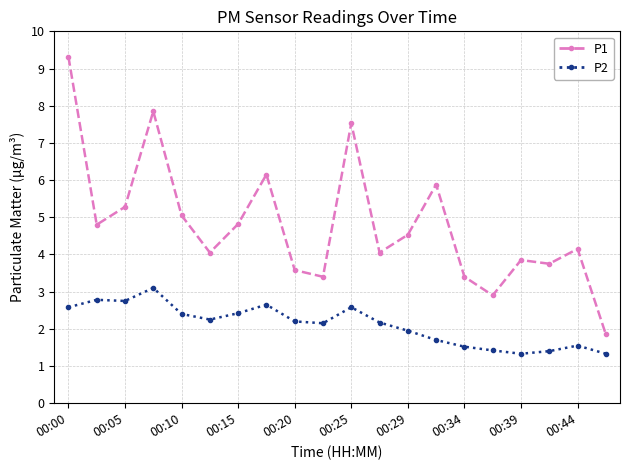

Which series has the largest range (max minus min)?

P1